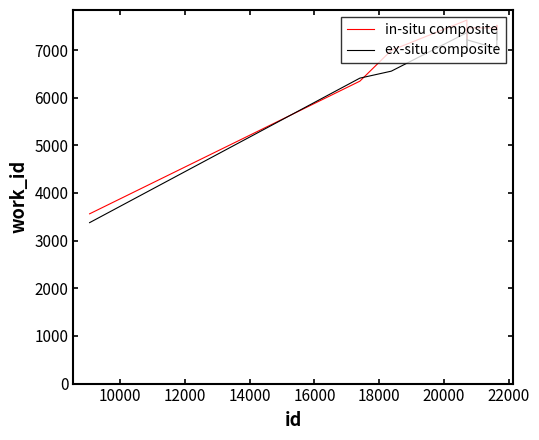

What is the average value of the ex-situ composite series?

6677.8